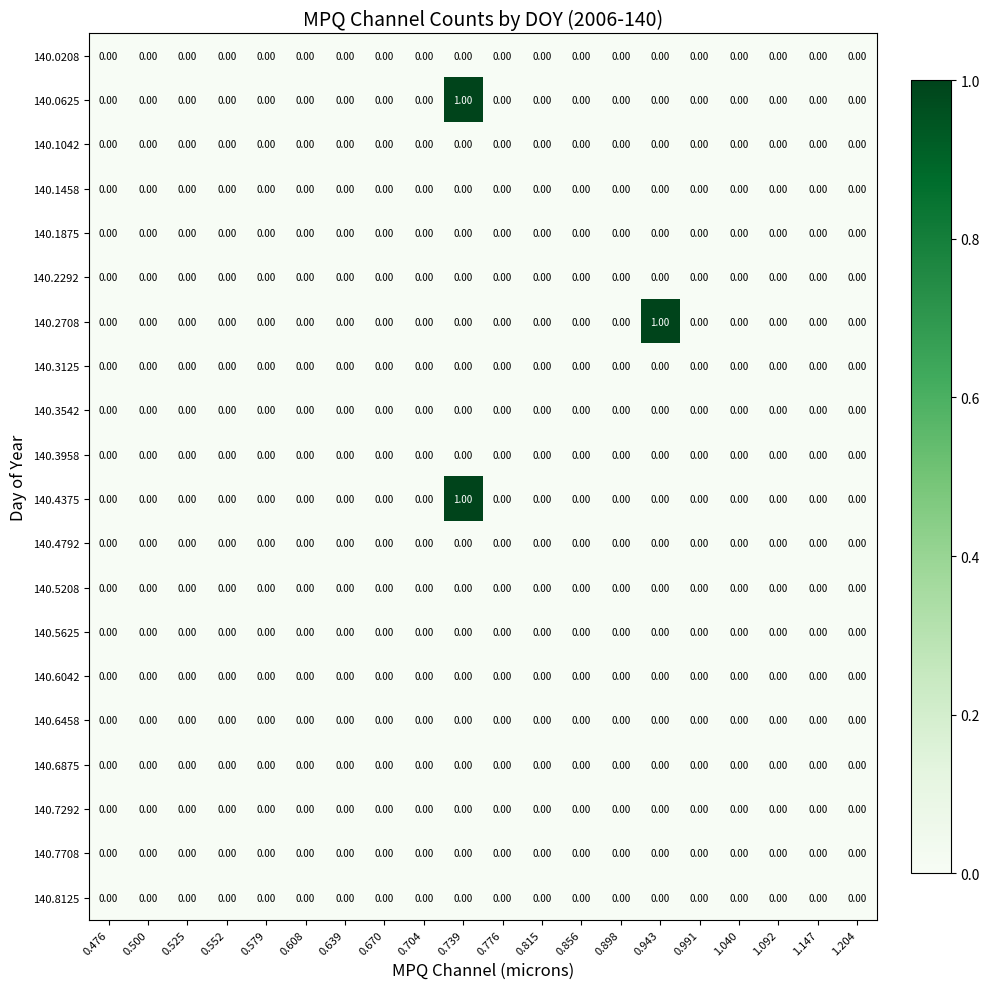

At which category is the sum across all series the highest?

0.739